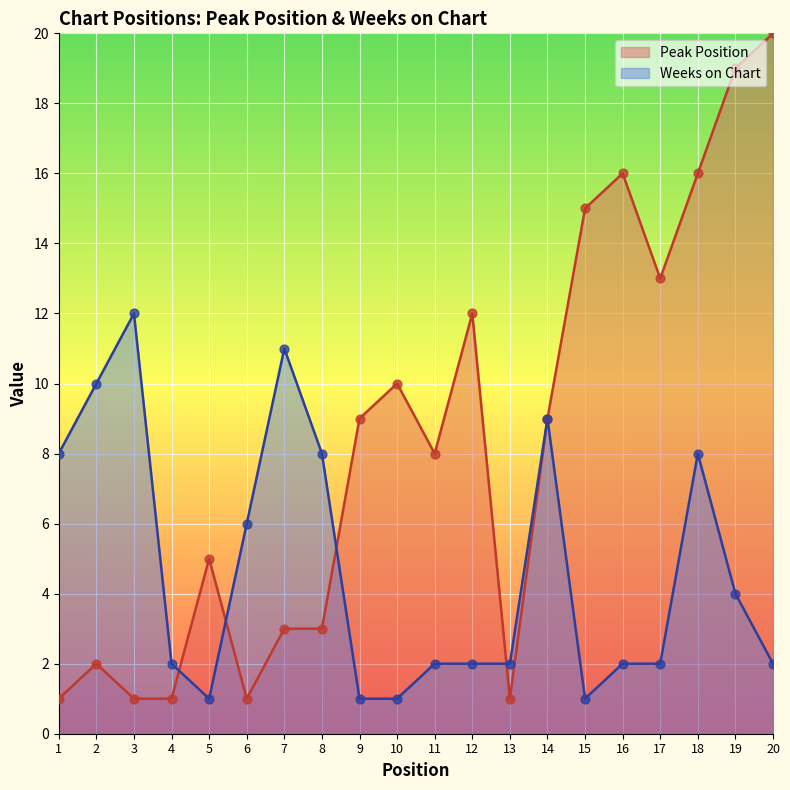

Which series has the largest Y range (max minus min)?

Peak Position